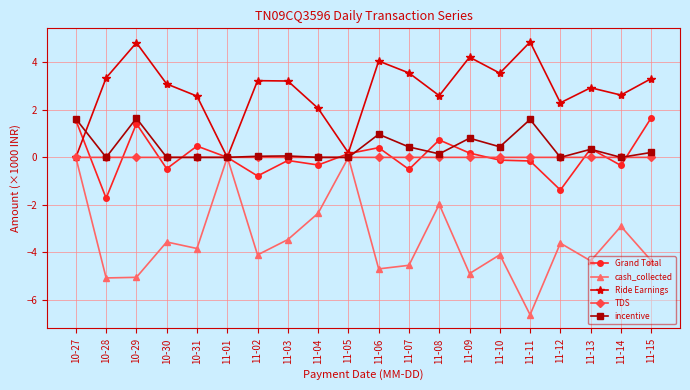

How many lines are shown in the chart?

5